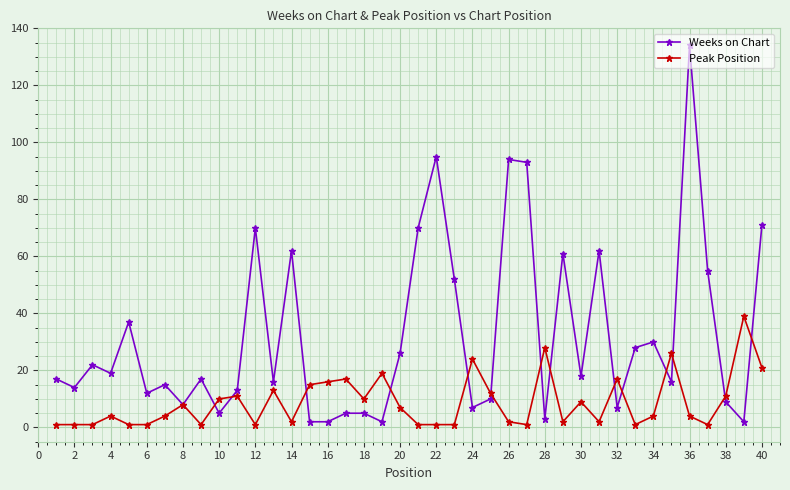

Which series has the largest total across all categories?

Weeks on Chart